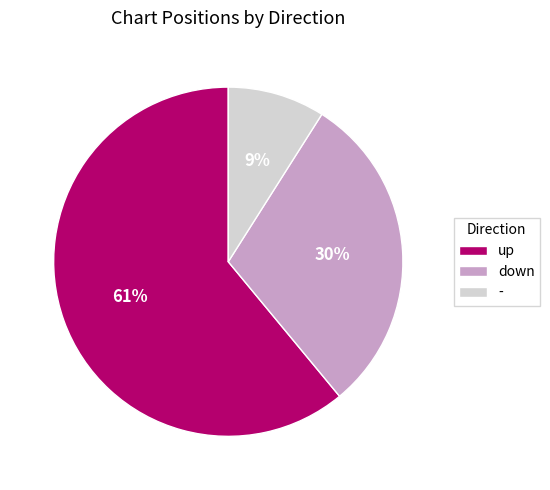

To the nearest percent, what is the combined percentage of down and -?

39%